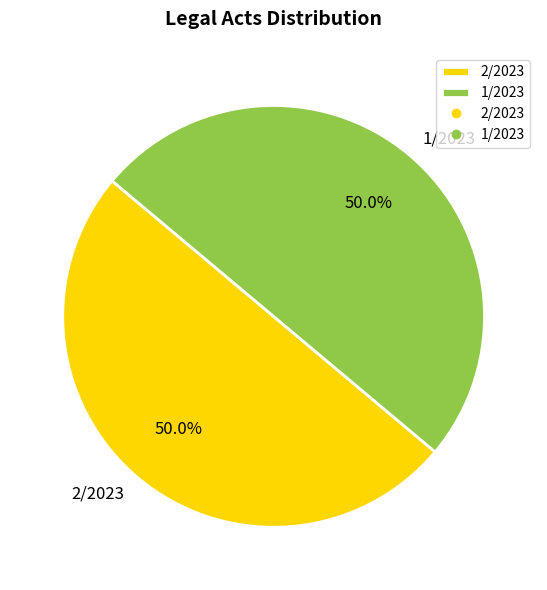

True or false: 1/2023 accounts for 58% of the total.

False